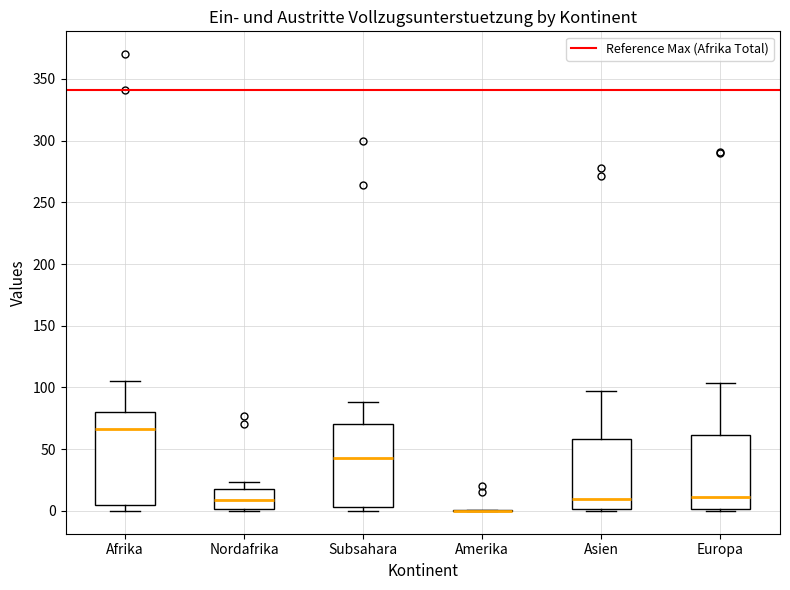

Which box is the tallest, from its lower edge to its upper edge?

Afrika